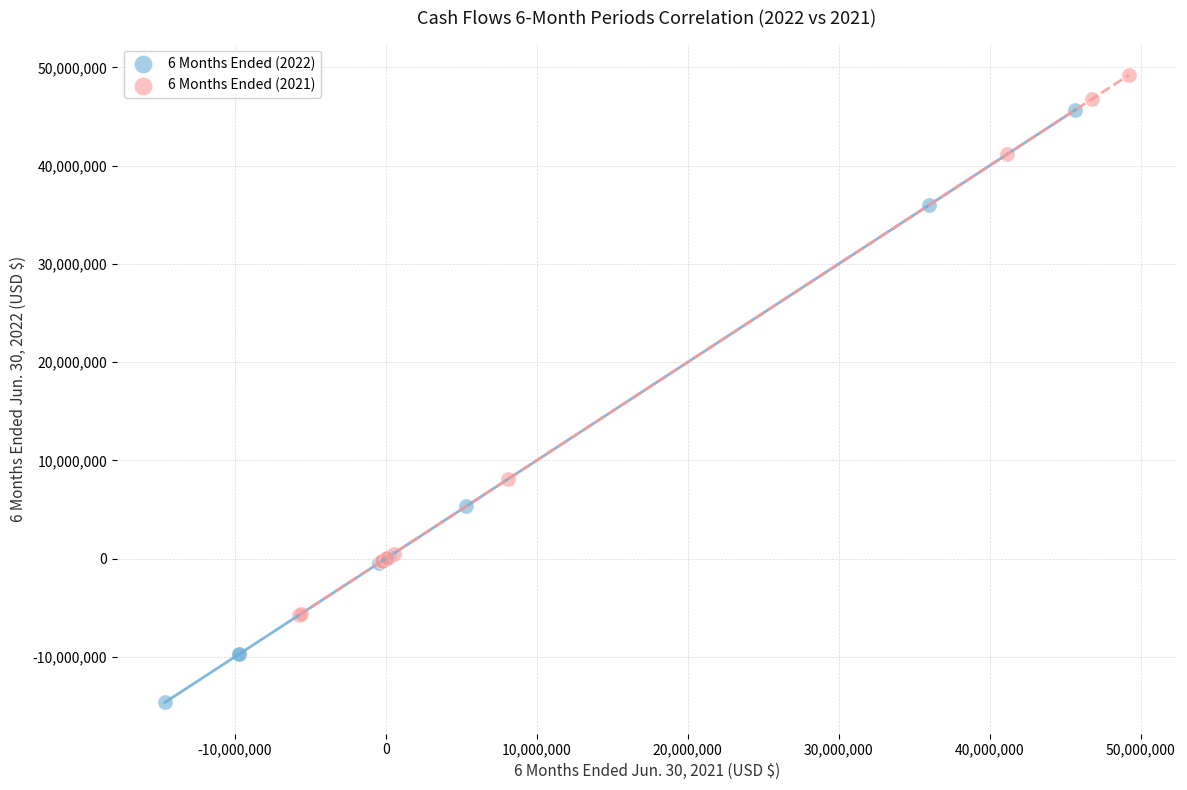

Which series reaches the maximum Y coordinate?

6 Months Ended (2021)